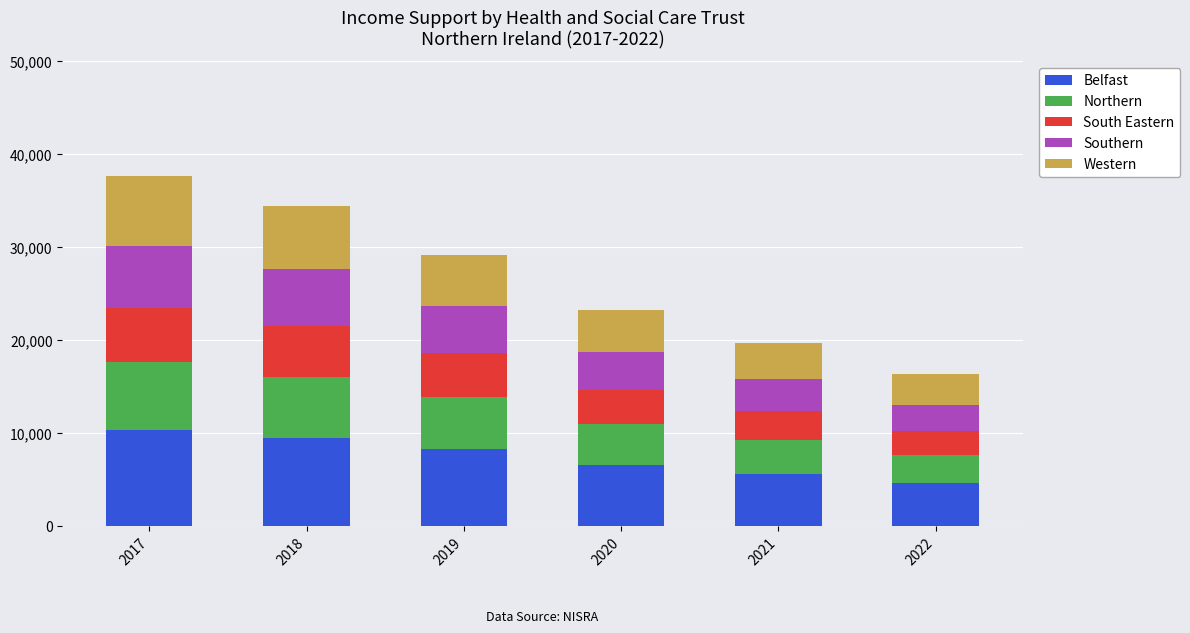

How many categories are shown in the chart?

6